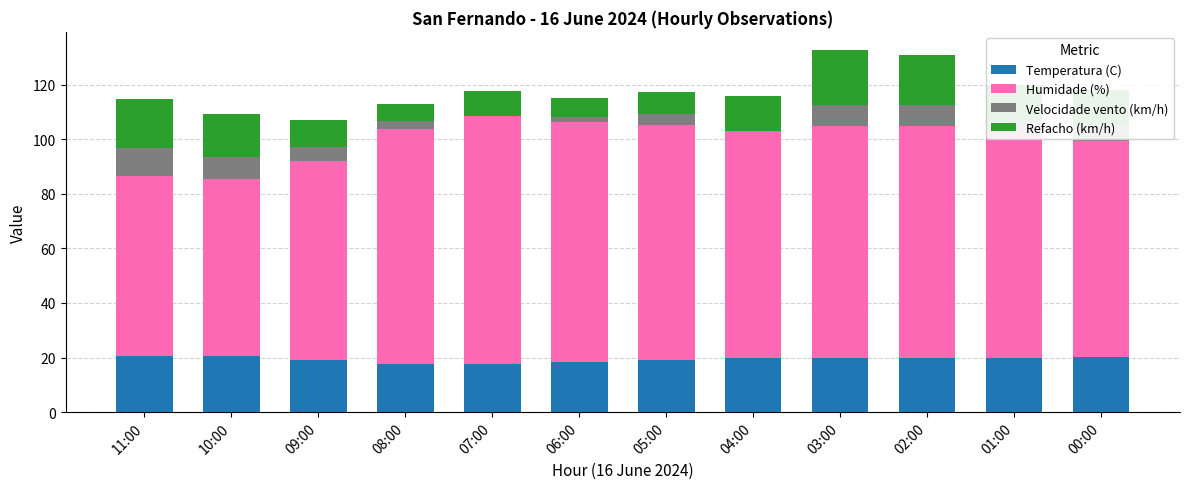

What is the maximum value for Temperatura (C)?

20.7